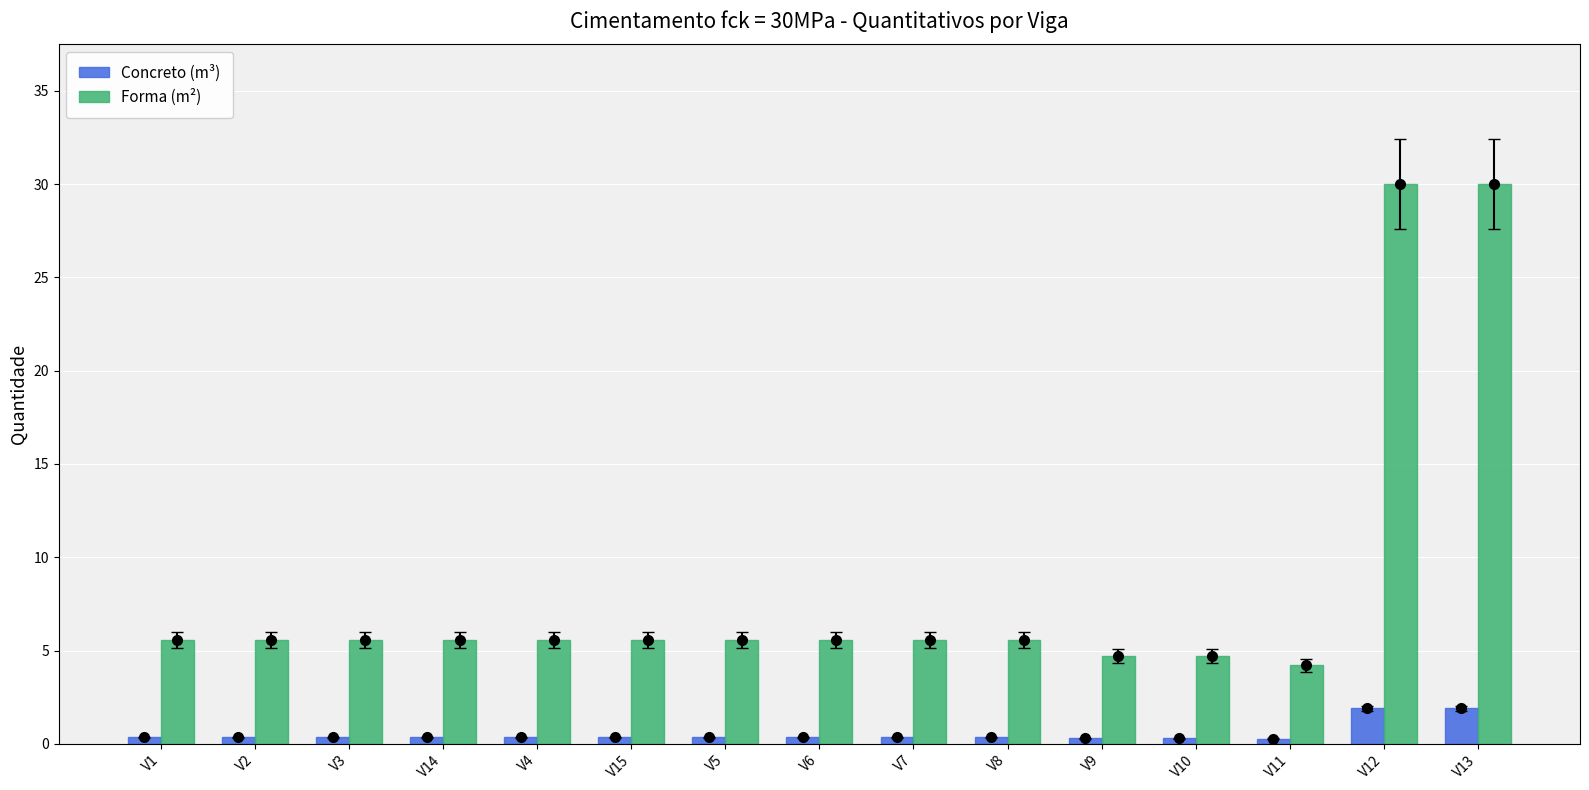

Rank the series by their average value, from highest to lowest.

Forma (m²), Concreto (m³)